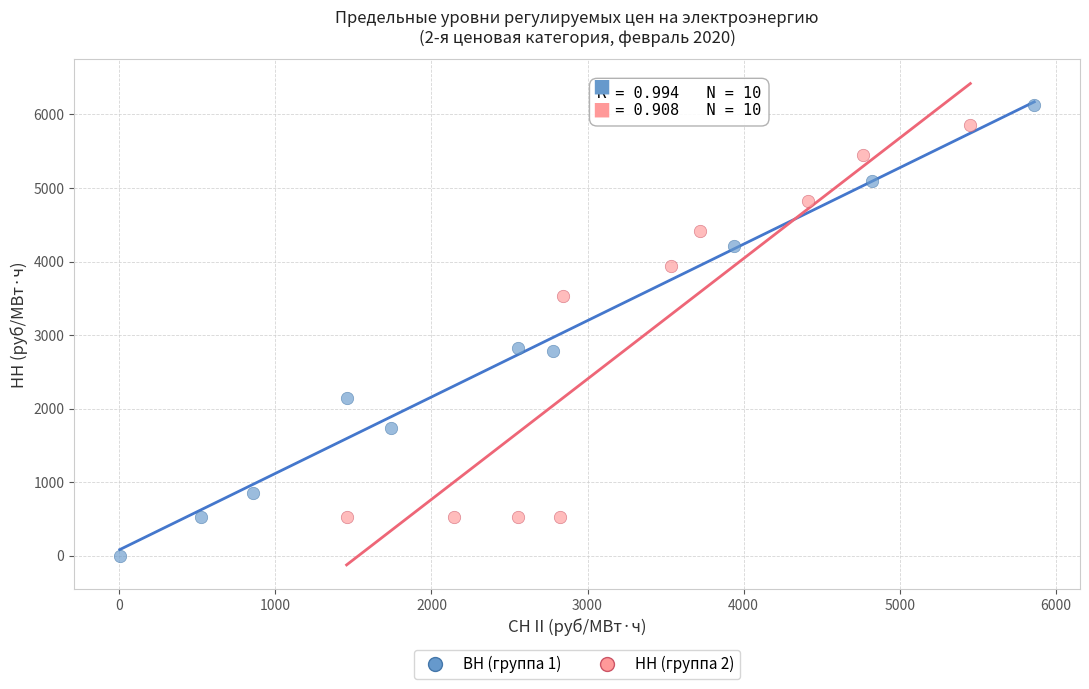

What are all the series names shown in the legend?

ВН (группа 1), НН (группа 2)